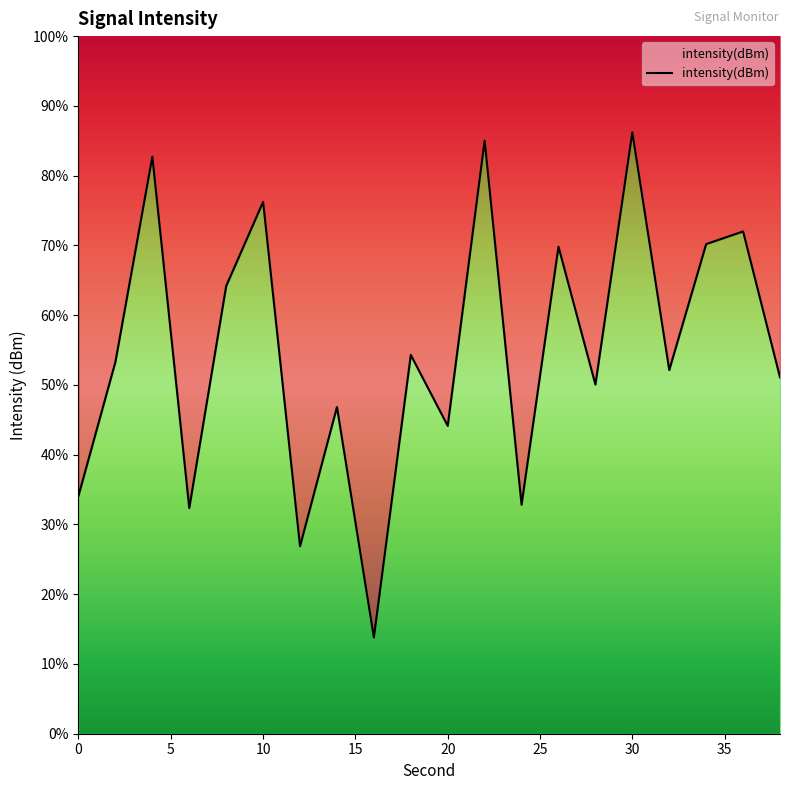

Rank the categories by value from highest to lowest.

30, 22, 4, 10, 36, 34, 26, 8, 18, 2, 32, 38, 28, 14, 20, 0, 24, 6, 12, 16